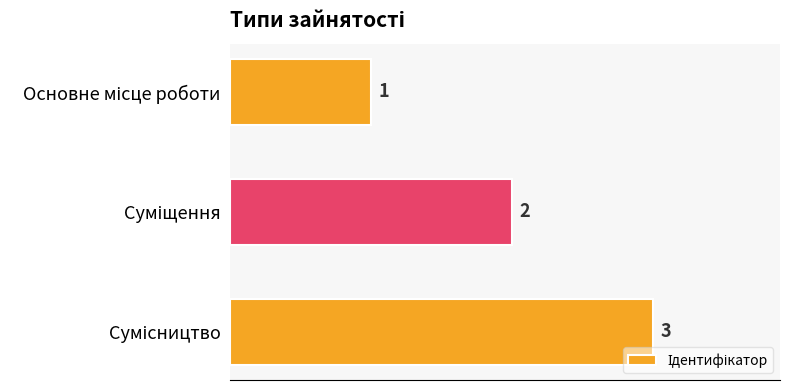

What is the greatest value displayed?

3